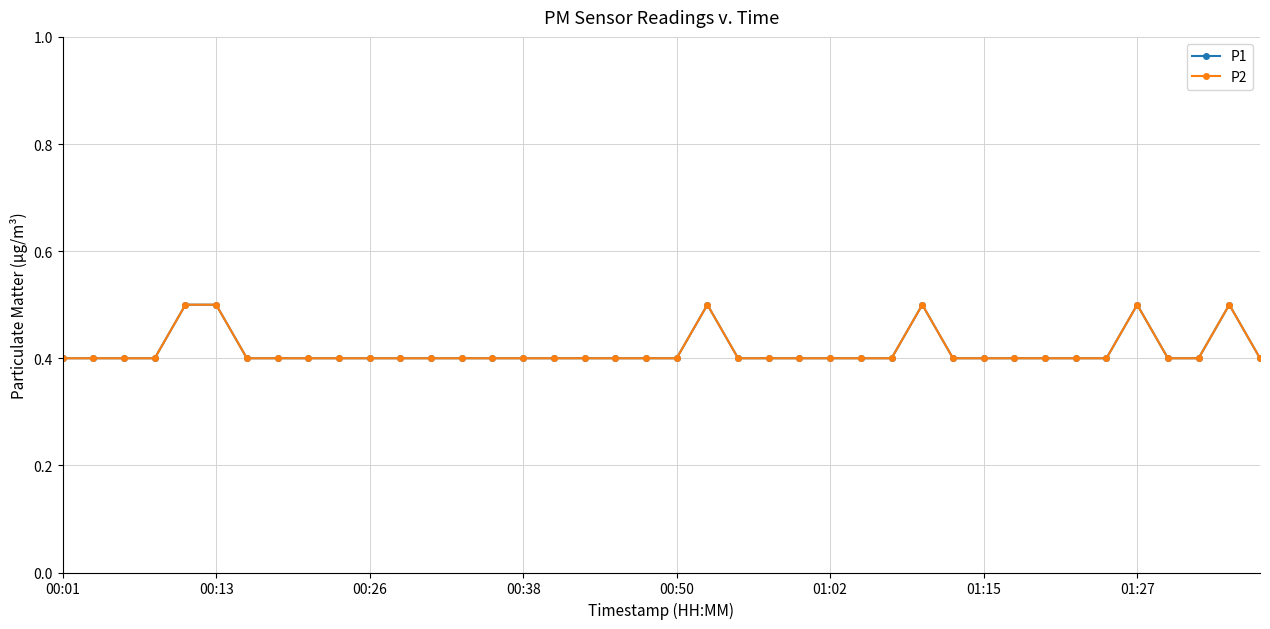

What is the highest value of the P2 series?

0.5